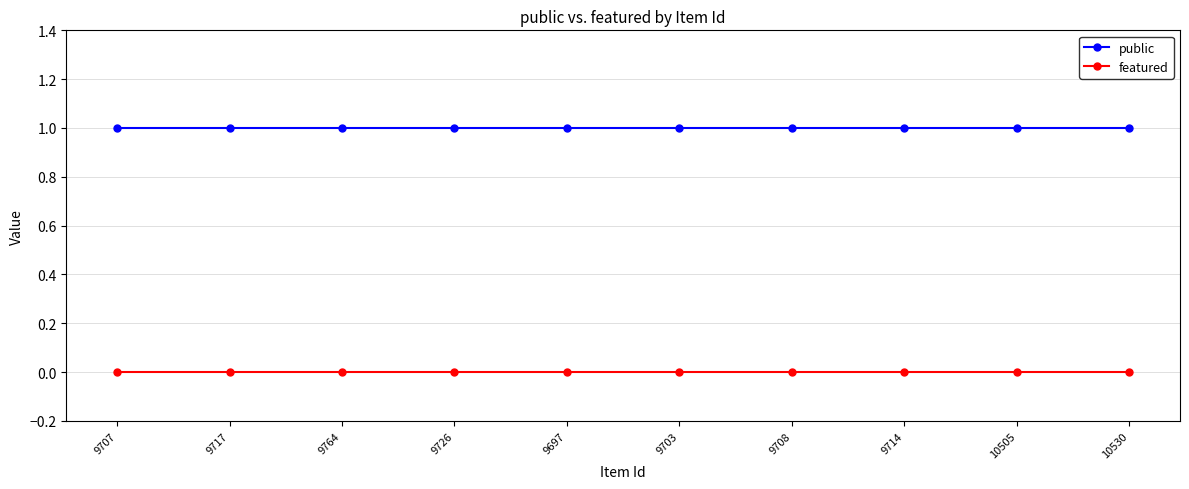

What is the maximum value shown in the chart?

1